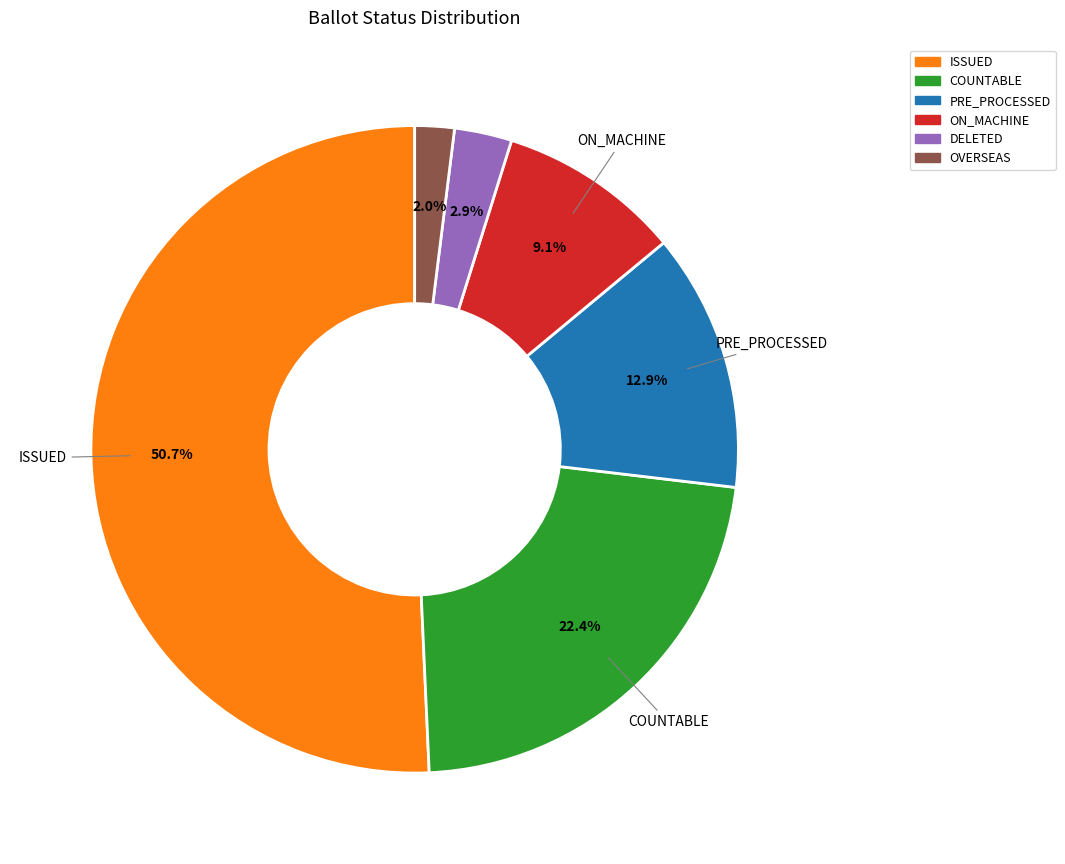

How many segments does this pie chart have?

6